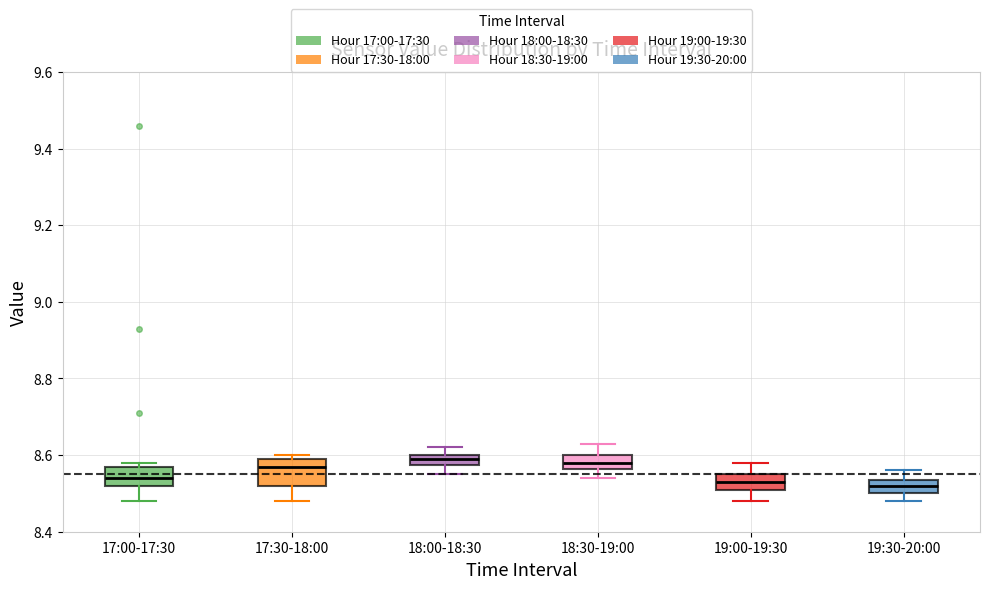

Where does the median line of the box for 17:00-17:30 sit on the y-axis? The values are not printed on the chart, so give them approximately, as read against the axis.

8.54